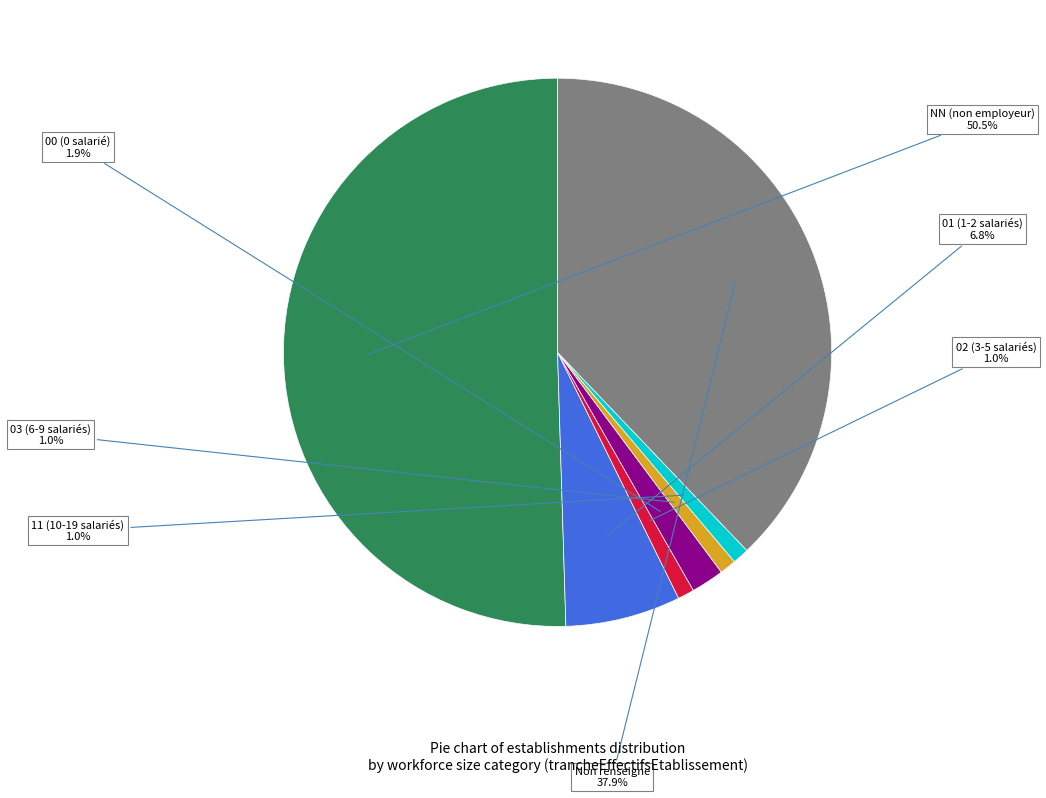

What is the total percentage of Non renseigne and NN (non employeur)?

88.3%